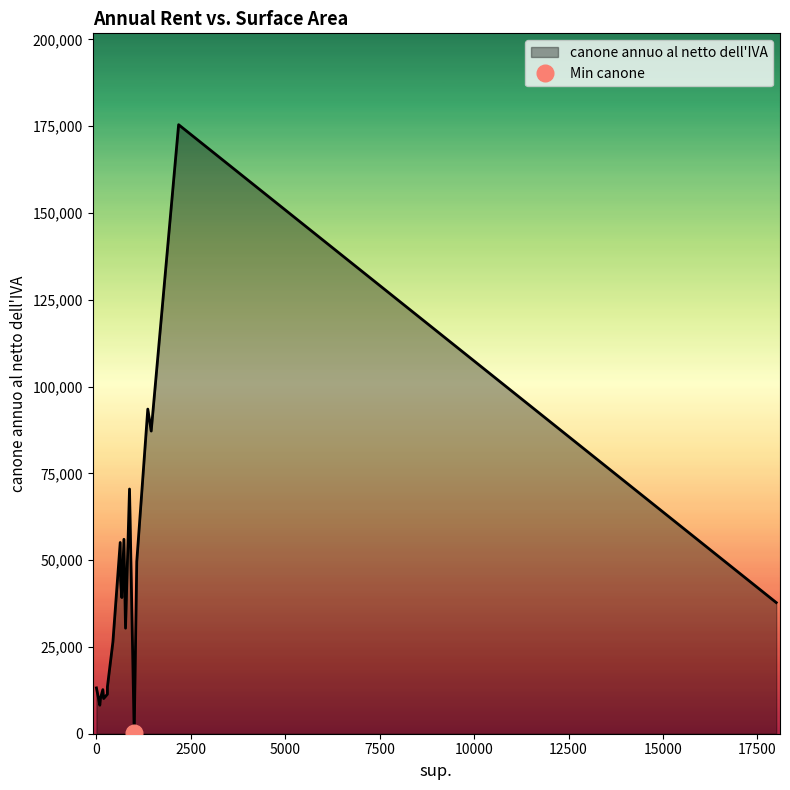

List the labels in order of value, largest first.

2176, 1360, 1450, 876, 728, 630, 1068, 640, 672, 18000, 770, 436, 291, 0, 170, 290, 106, 190, 89, 1000